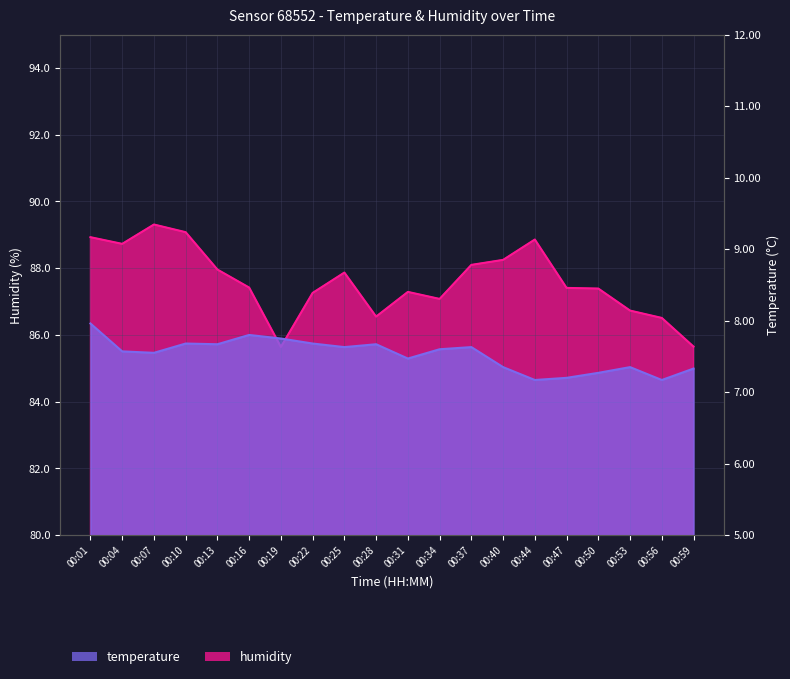

What are all the series names shown in the legend?

temperature, humidity